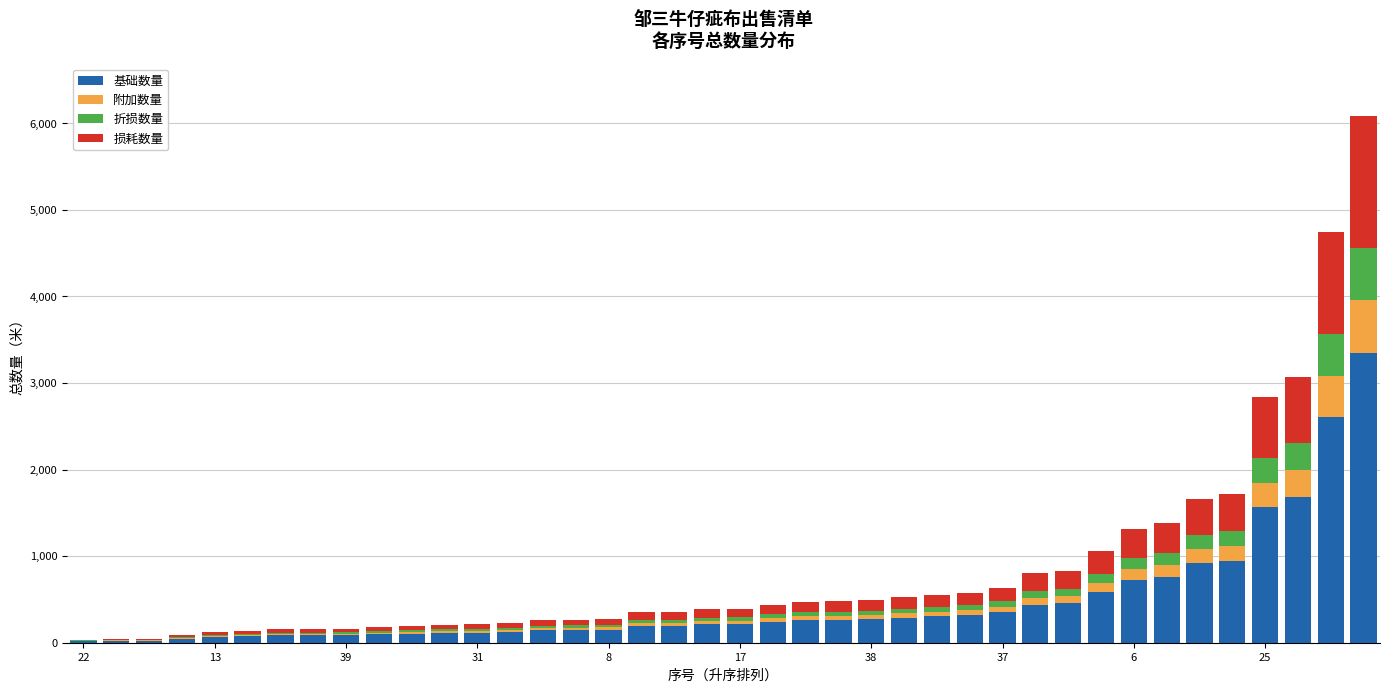

What is the highest value of the 基础数量 series?

3345.7